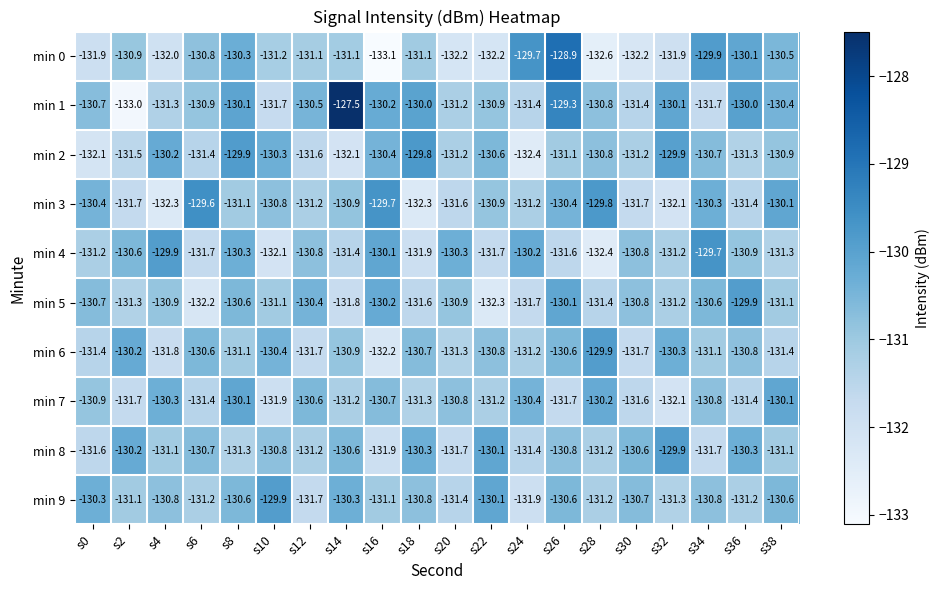

What is the difference between the highest and lowest values at s34?

2.0